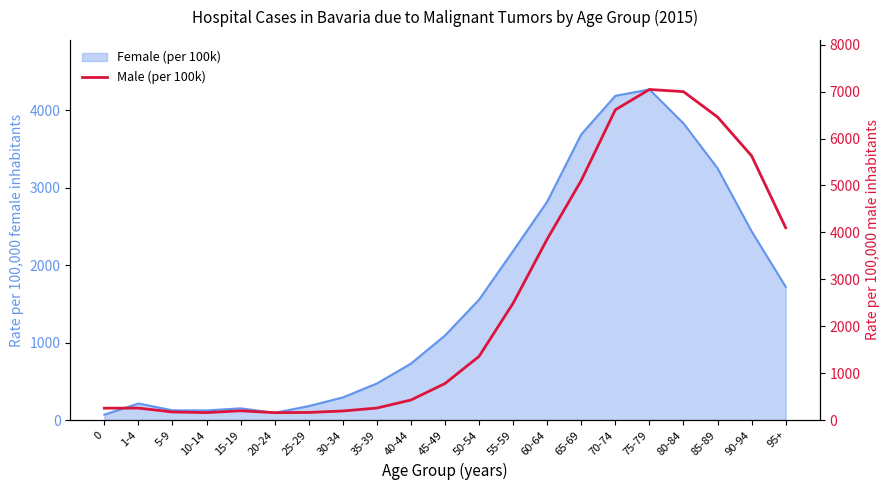

What is the value of the 17th point from the left?

7045.0